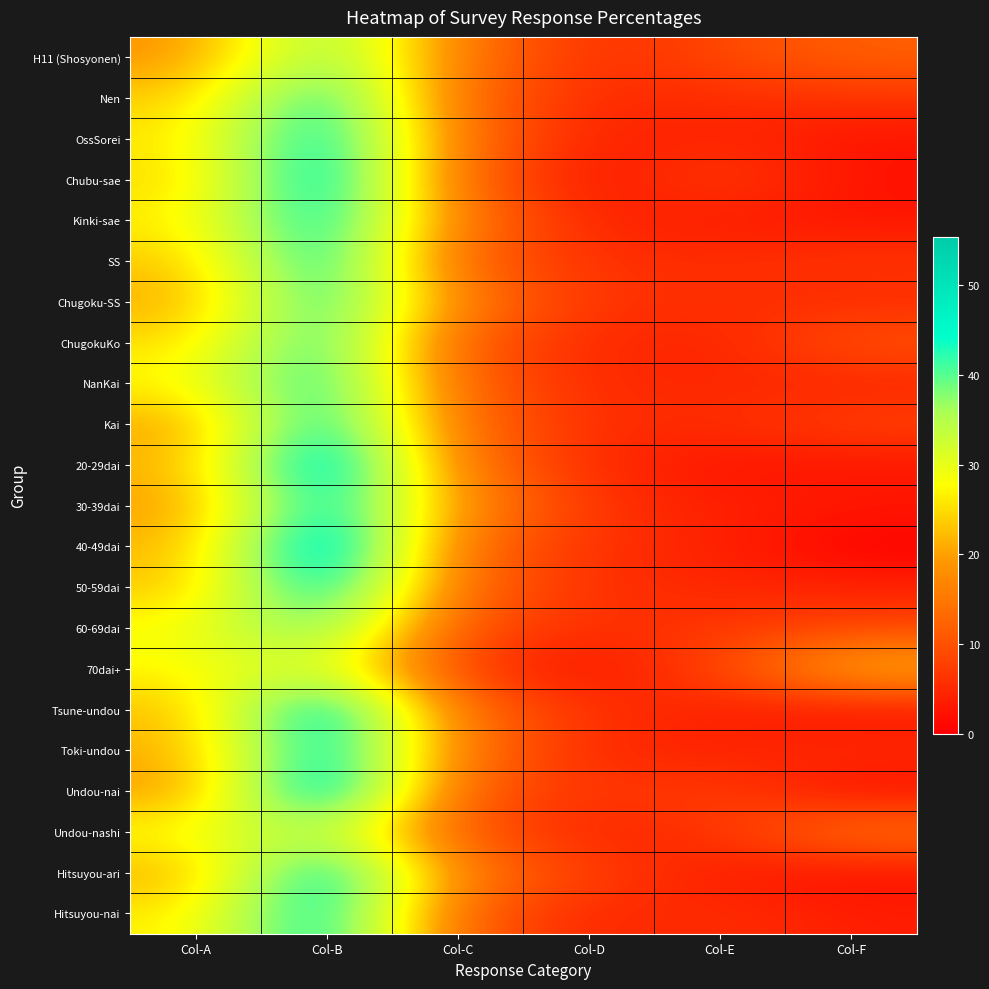

Which category has the highest value across all series?

Col-B